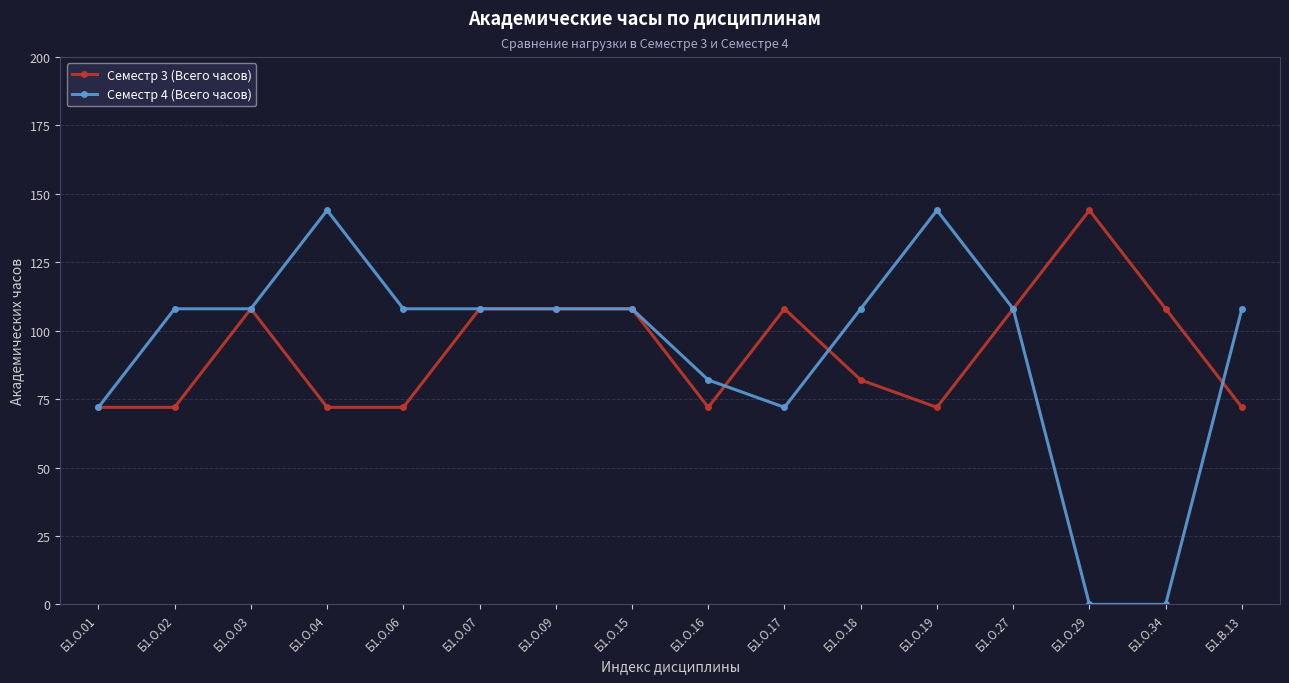

Which series has the largest range (max minus min)?

Семестр 4 (Всего часов)